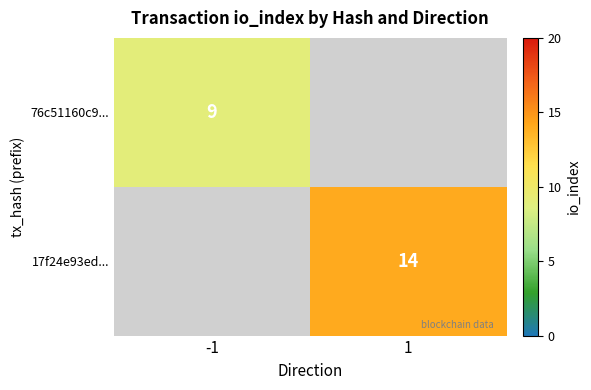

The value of 76c51160c9... at -1 is 16. True or false?

False